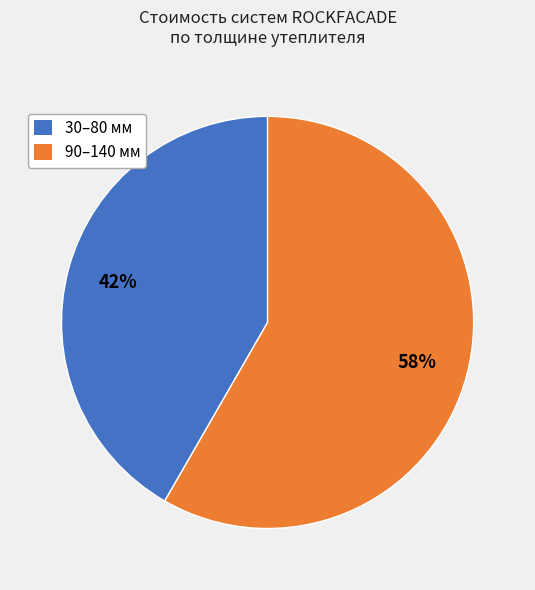

To the nearest percent, what is the average slice percentage?

50%